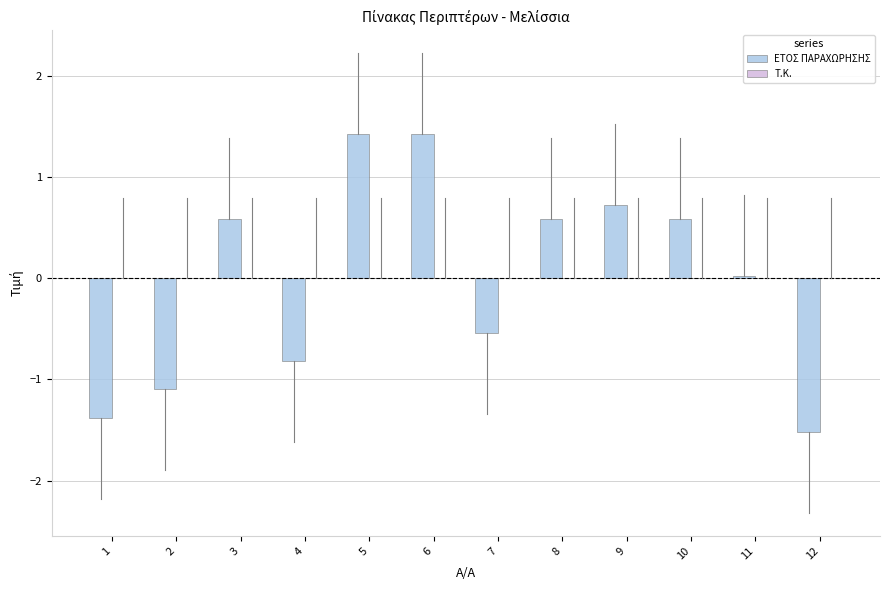

What is the difference between the maximum and minimum values?

2.9